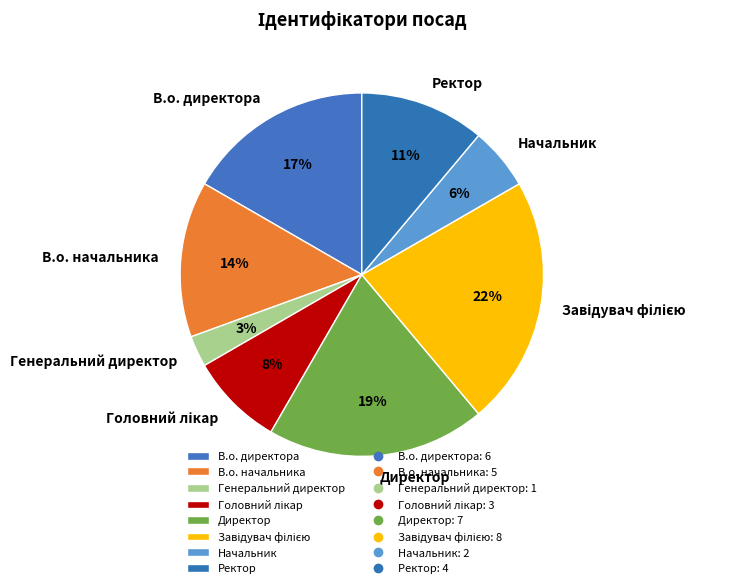

Is the sum of В.о. начальника and Генеральний директор greater than half?

No